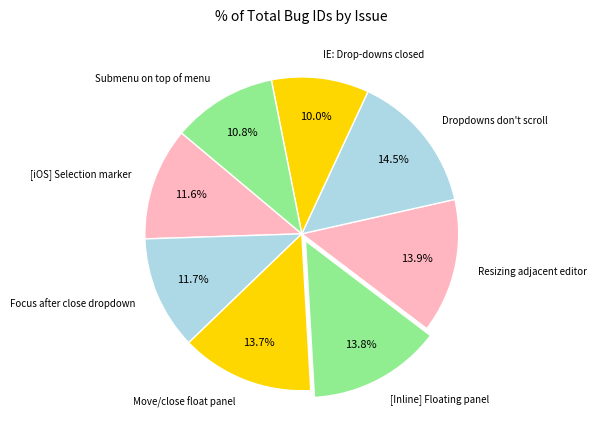

What is the smallest slice in the pie chart?

IE: Drop-downs closed